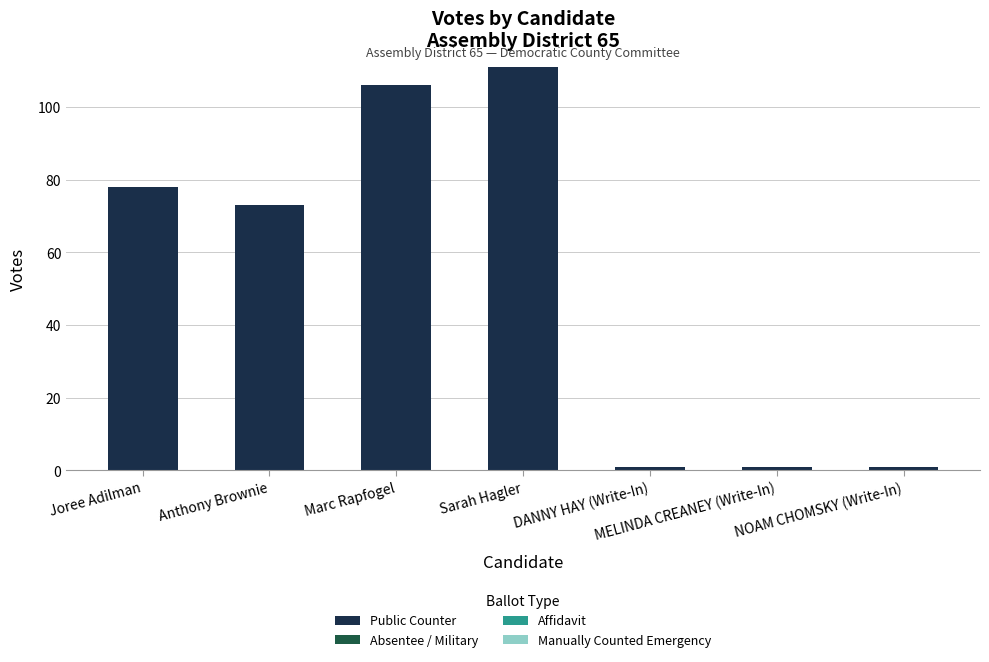

Where is the data nearest to the value 56?

Anthony Brownie